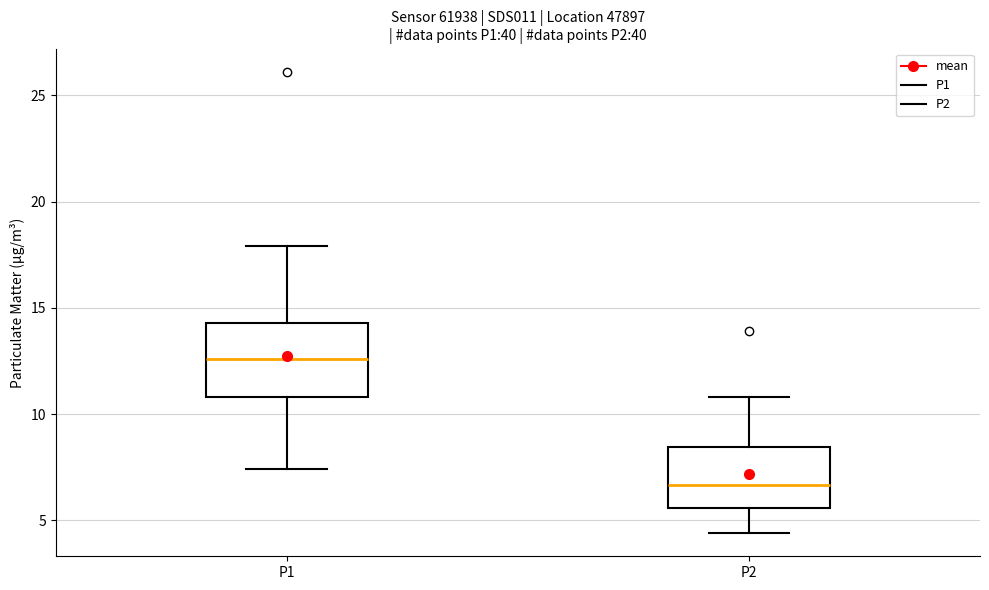

Which box is the tallest, from its lower edge to its upper edge?

P1